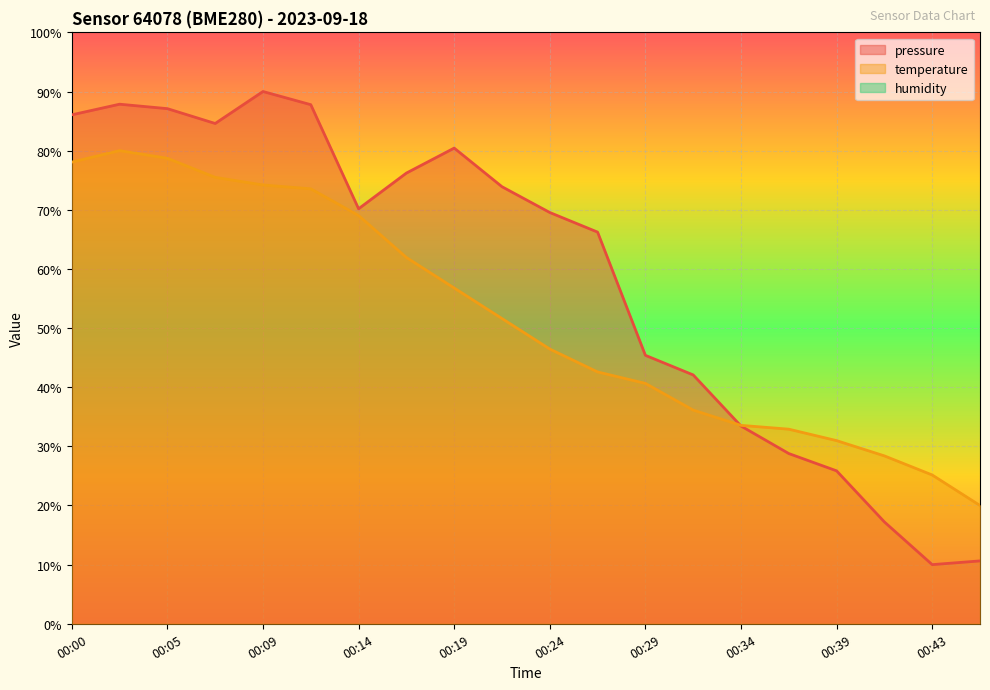

At which category is the sum across all series the highest?

00:02